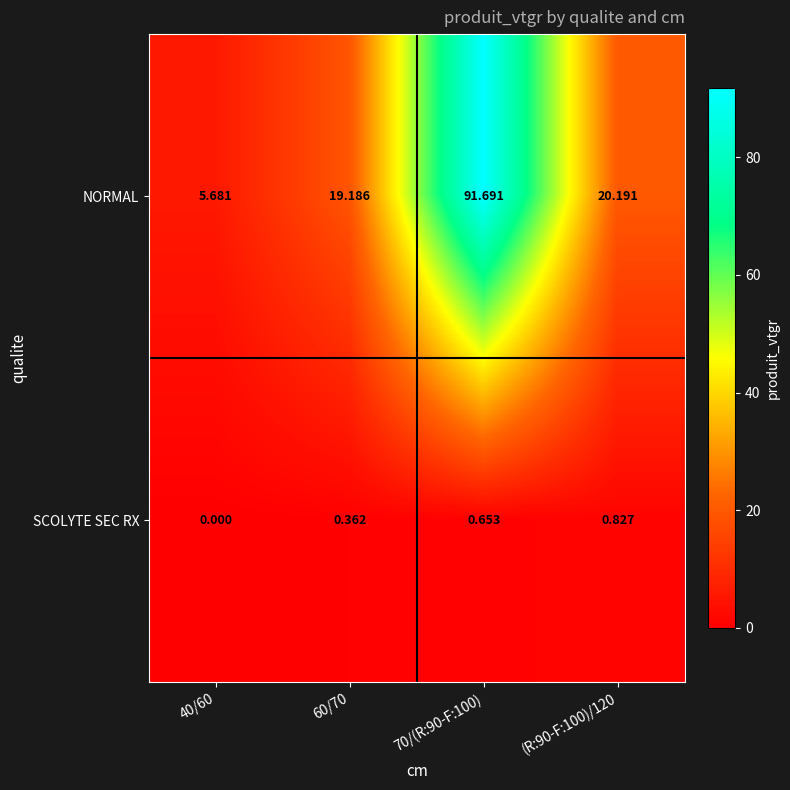

At how many categories does at least one series exceed 86?

1